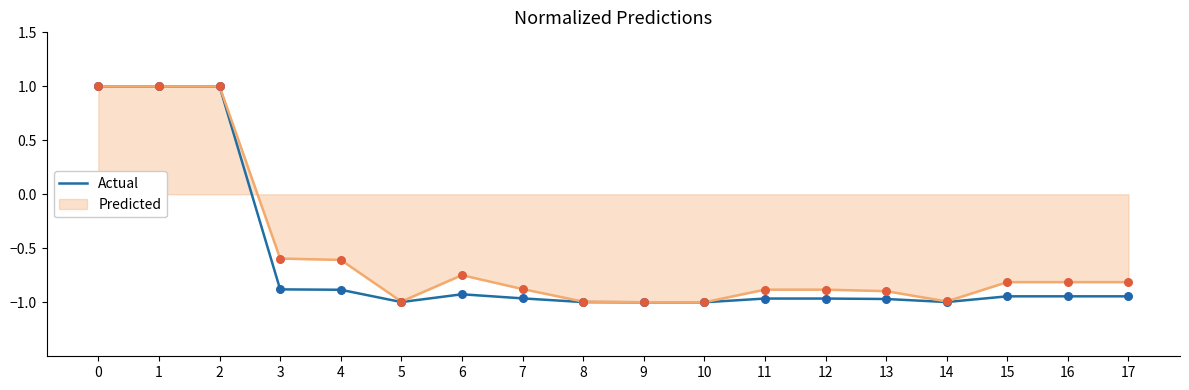

What is the greatest value displayed?

1.0